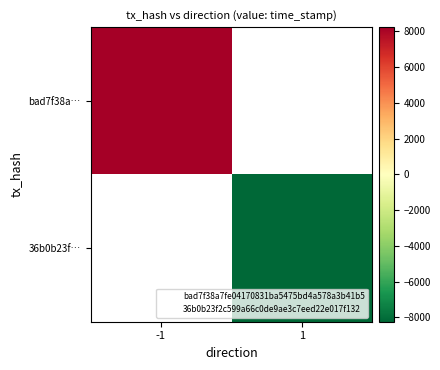

At -1, list the series in order from largest to smallest.

bad7f38a…, 36b0b23f…